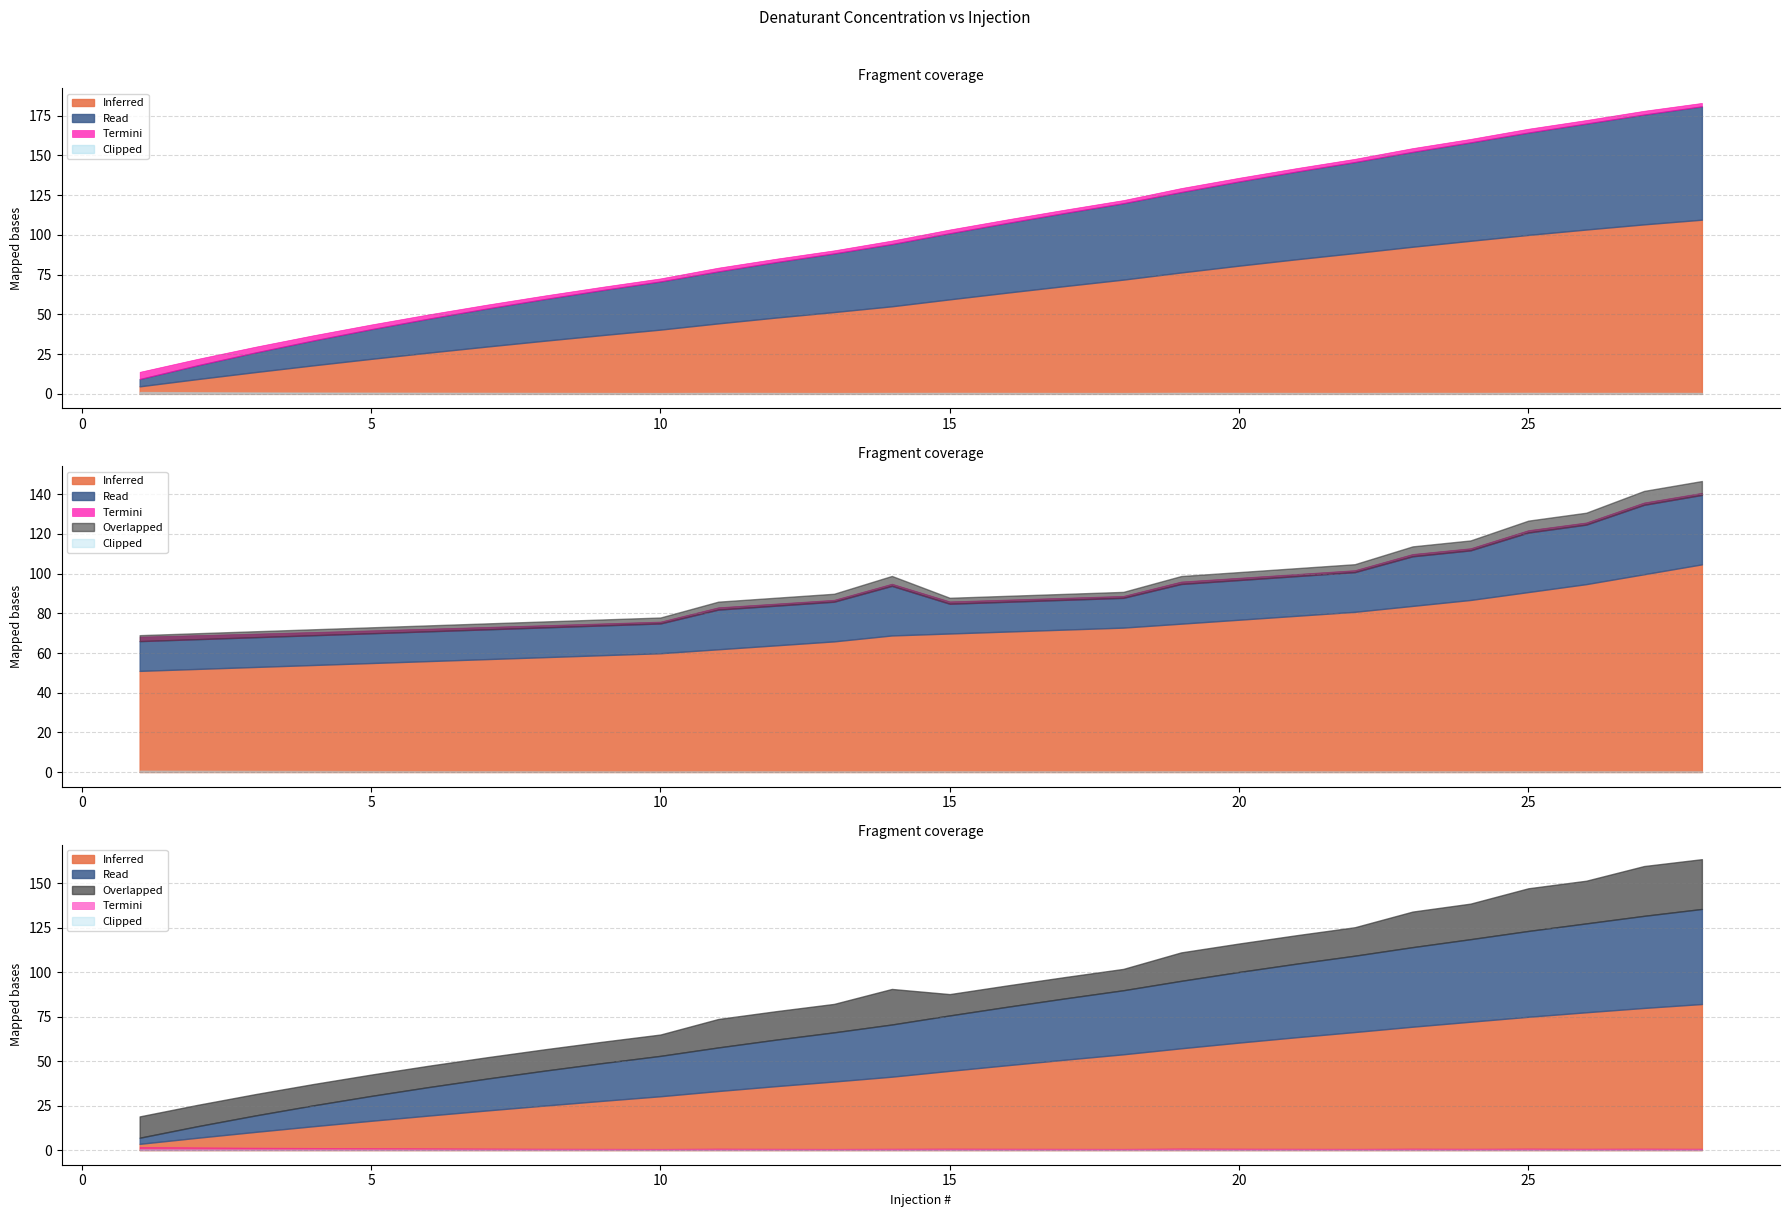

True or false: Overlapped and Termini intersect in this chart.

False